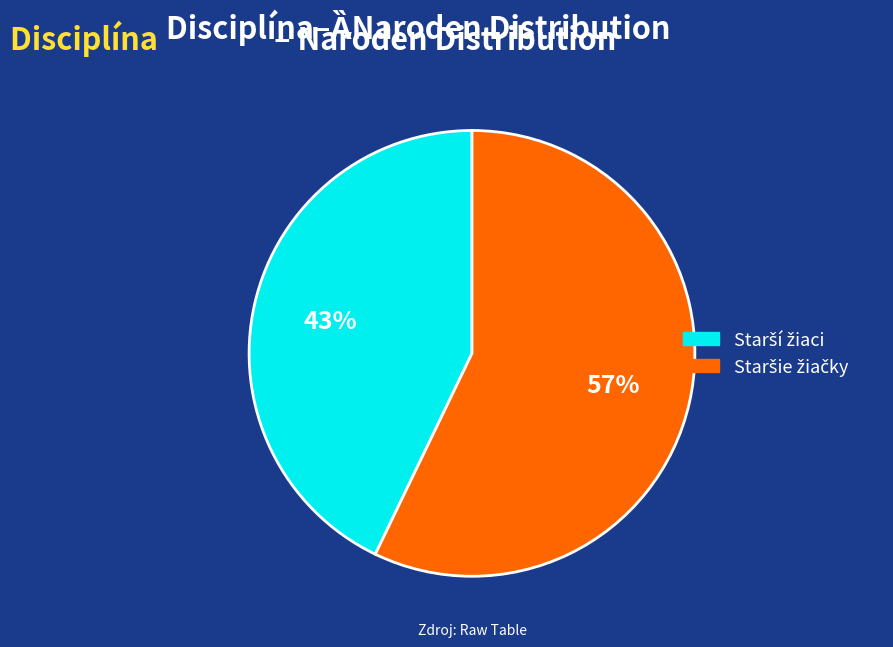

Is there a majority slice in this chart?

Yes